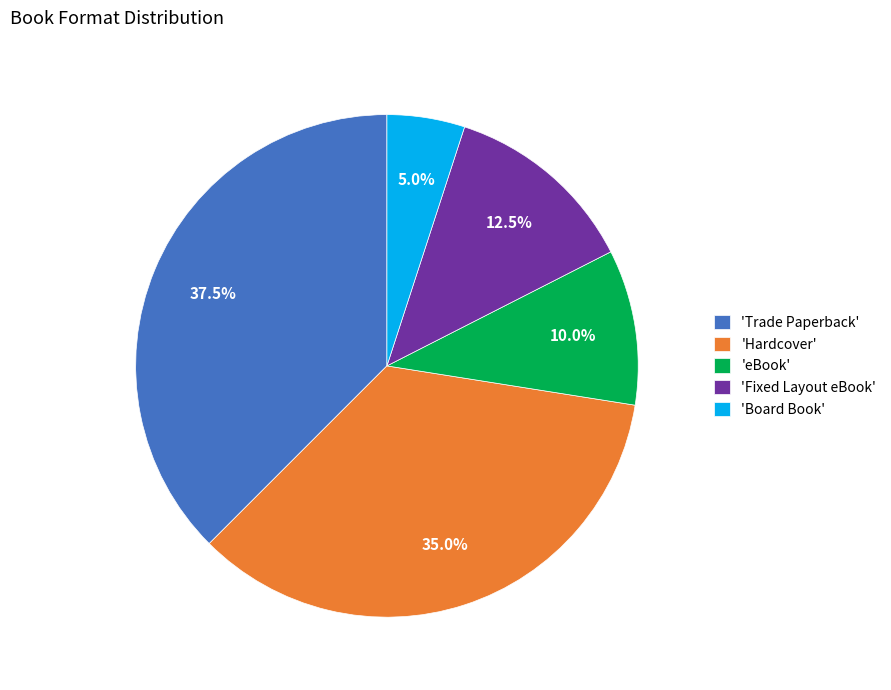

Rank the categories by value from lowest to highest.

'Board Book', 'eBook', 'Fixed Layout eBook', 'Hardcover', 'Trade Paperback'